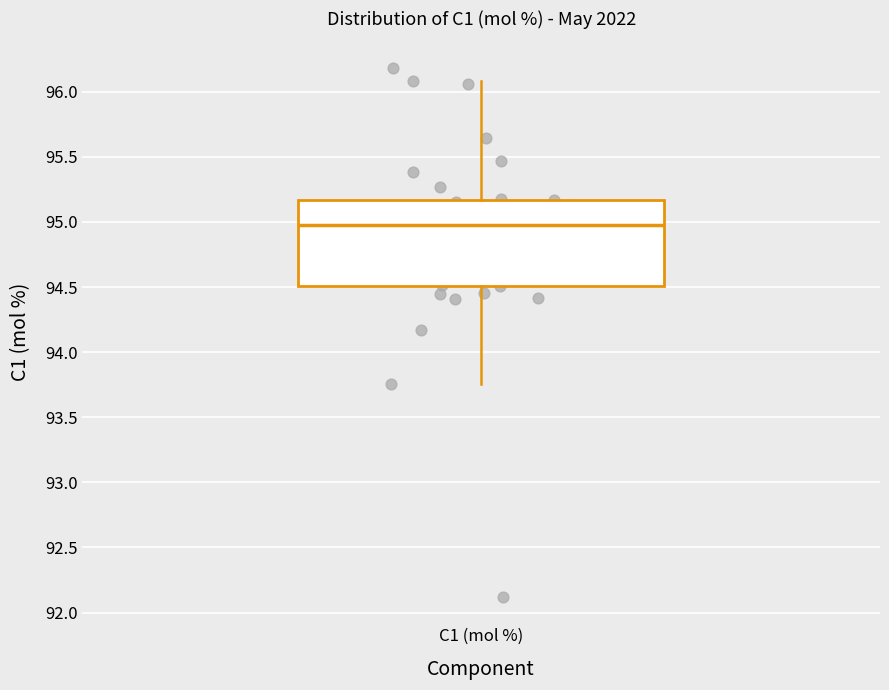

Read this box plot against the y-axis: the position of the median line, the range covered by the box, and the ends of both whiskers. The values are not printed on the chart, so give them approximately, as read against the axis.

median 94.95, box 94.50 to 95.15, whiskers 93.75 to 96.10